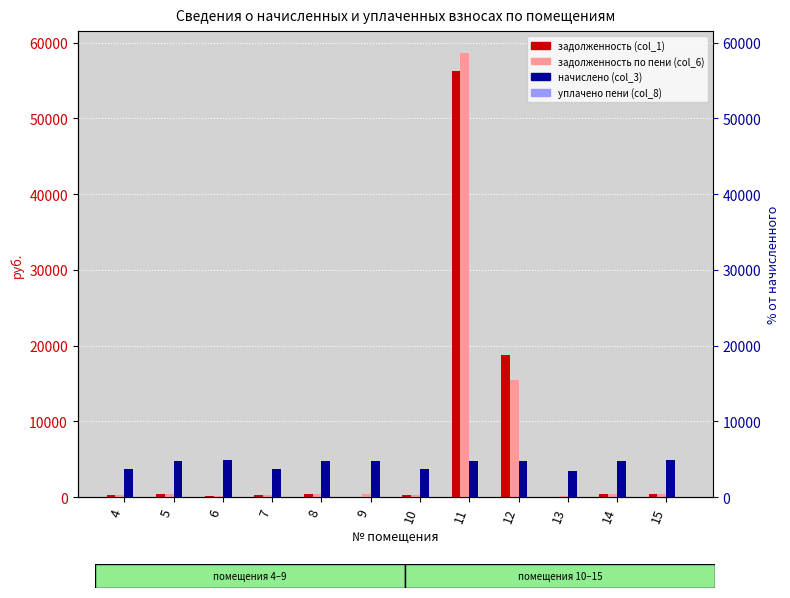

What is the highest value of the начислено (col_3) series?

4867.1